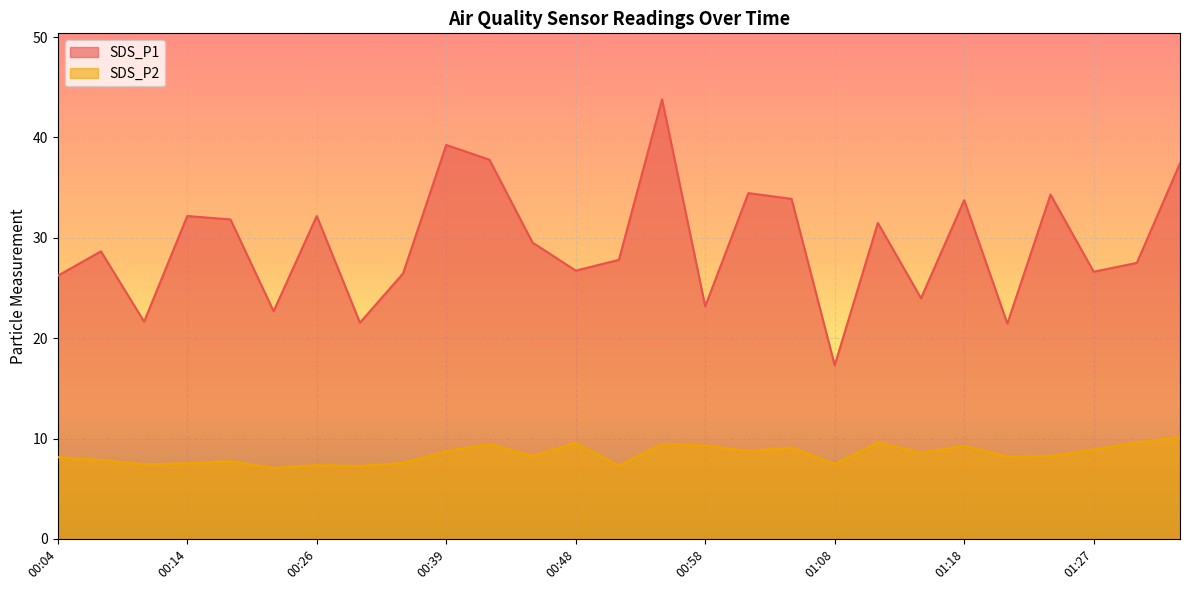

True or false: SDS_P2 has more than 2 points higher than both neighbors.

True